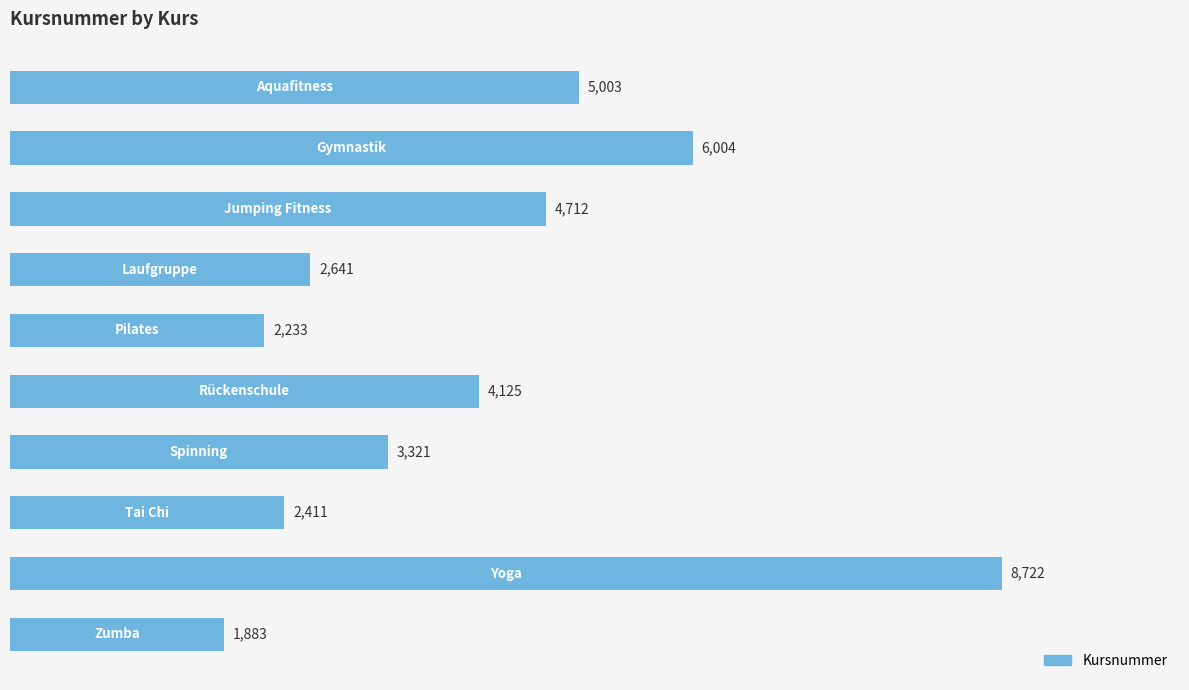

What is the difference between the maximum and second lowest values?

6489